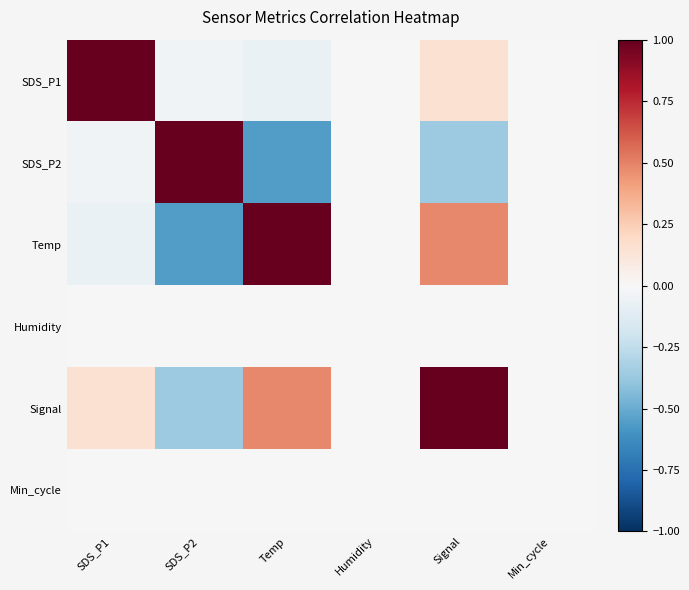

At Humidity, list the series in order from largest to smallest.

SDS_P1, SDS_P2, Temp, Humidity, Signal, Min_cycle